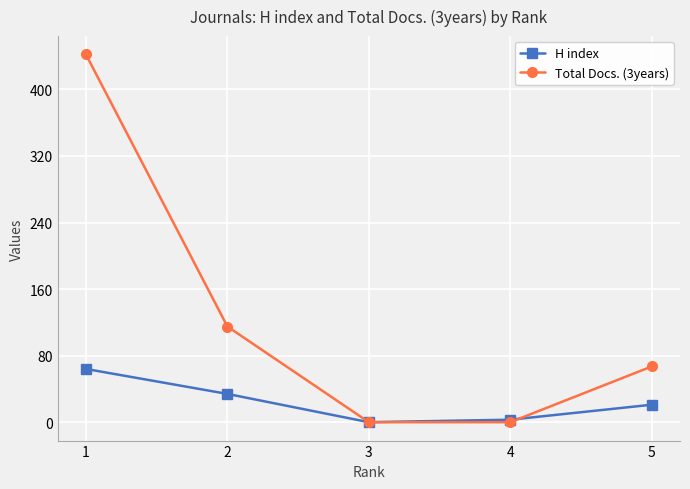

How many lines are shown in the chart?

2